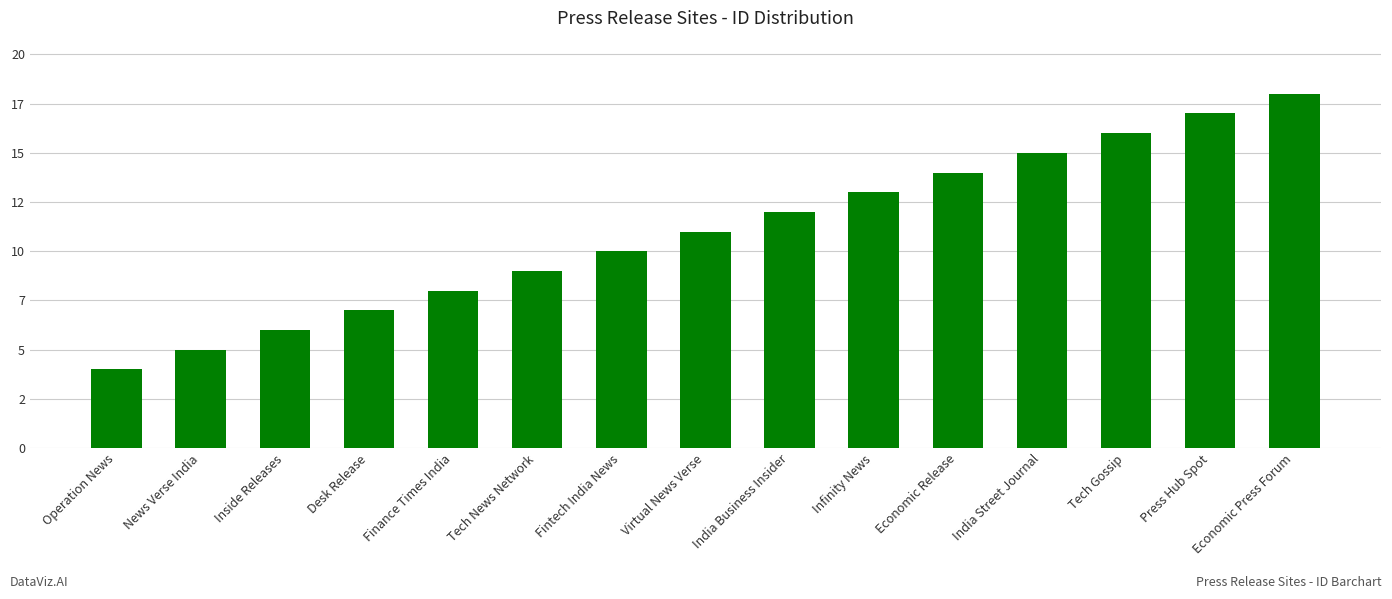

Reading right to left, list all the values displayed in this chart.

Economic Press Forum=18	Press Hub Spot=17	Tech Gossip=16	India Street Journal=15	Economic Release=14	Infinity News=13	India Business Insider=12	Virtual News Verse=11	Fintech India News=10	Tech News Network=9	Finance Times India=8	Desk Release=7	Inside Releases=6	News Verse India=5	Operation News=4